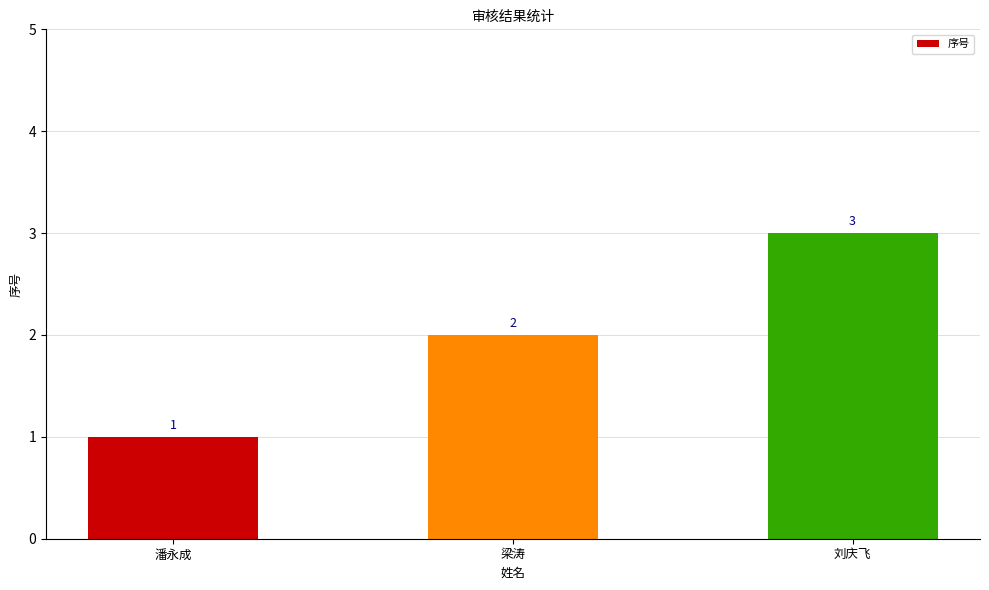

Count the values in the range 1 to 3.

3